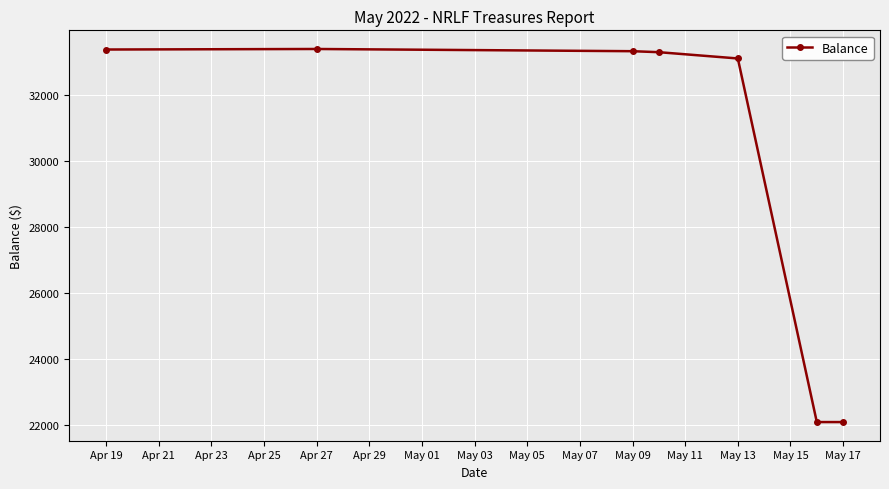

What is the average value?

30085.7